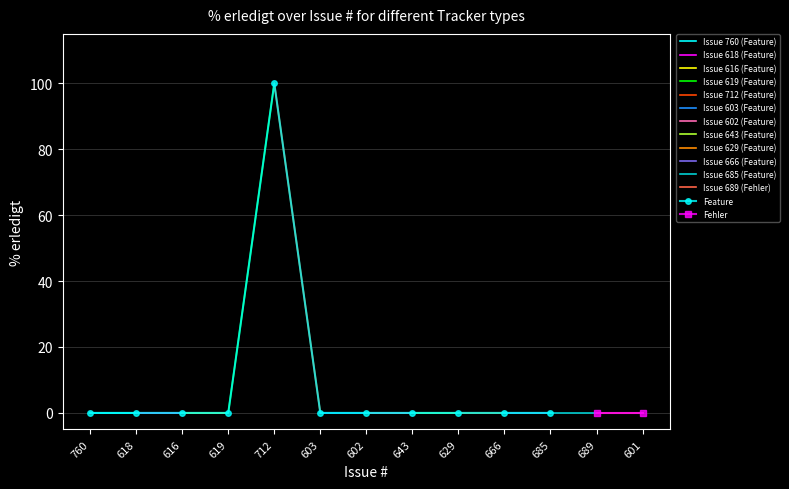

The Feature series shows 53 at 618. True or false?

False